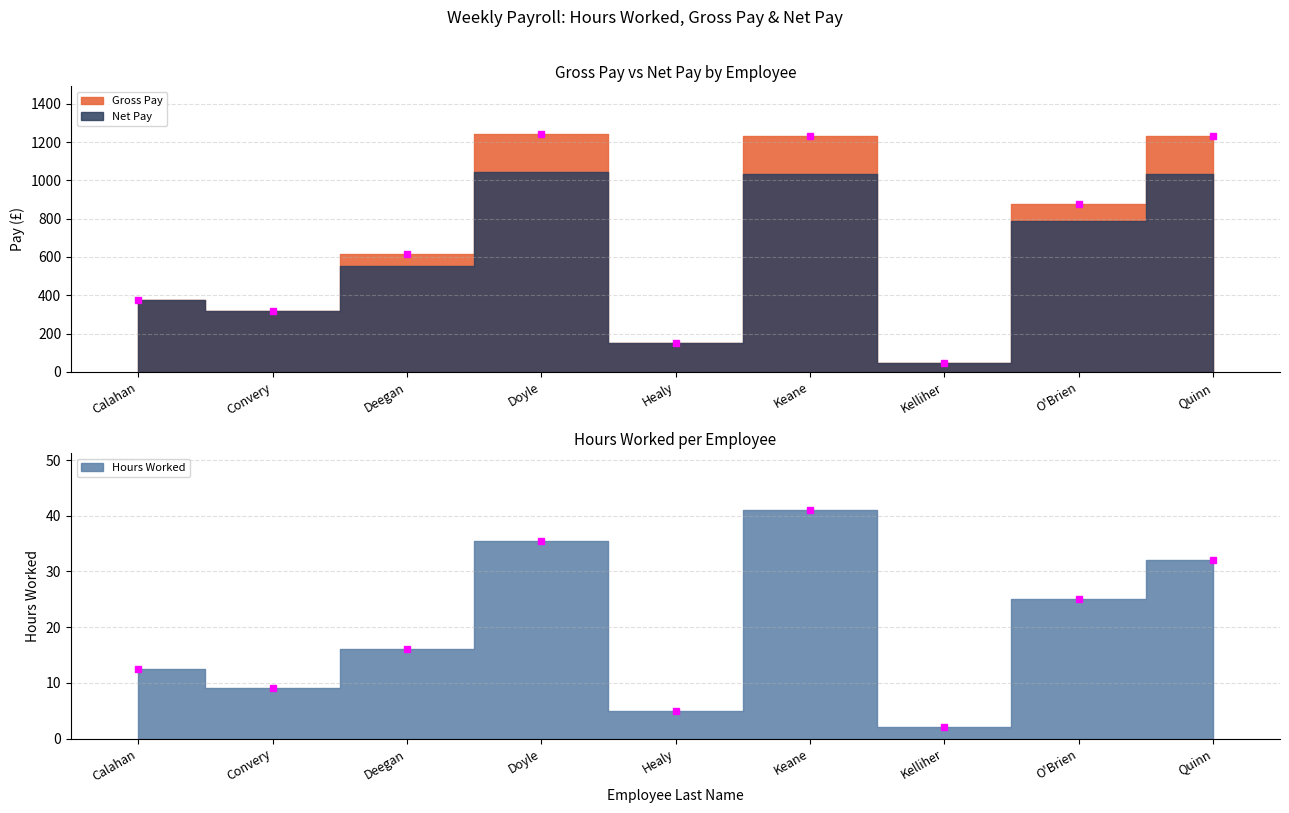

What is the approximate value of Net Pay at Kelliher?

47.0